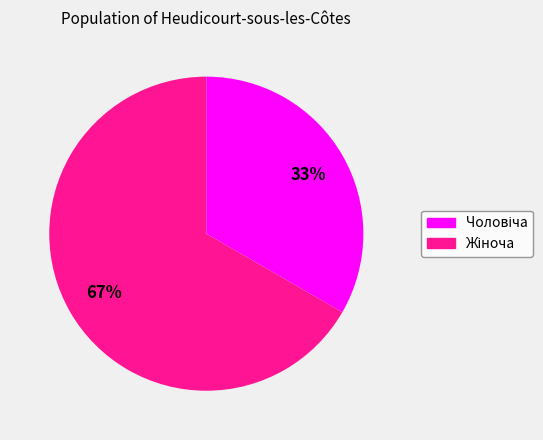

Does any single category account for the majority?

Yes